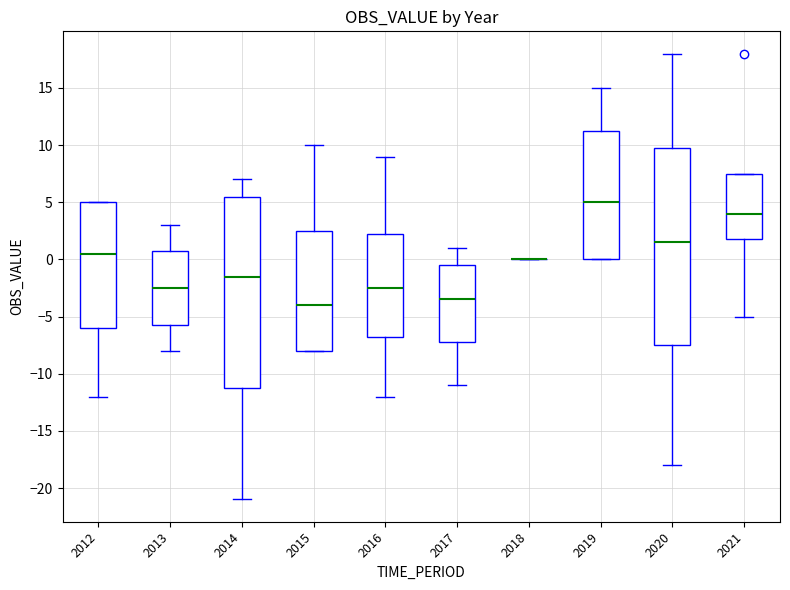

Where is the upper edge of the box at x = 2017 on the y-axis? The values are not printed on the chart, so give them approximately, as read against the axis.

-0.5